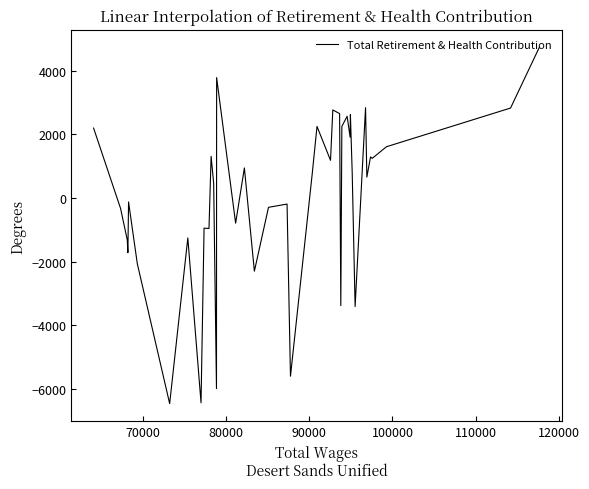

What is the maximum value shown in the chart?

4725.0